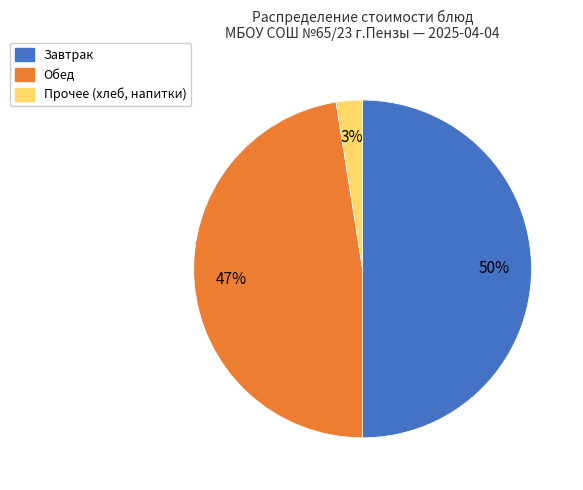

Count the number of slices in the pie.

3